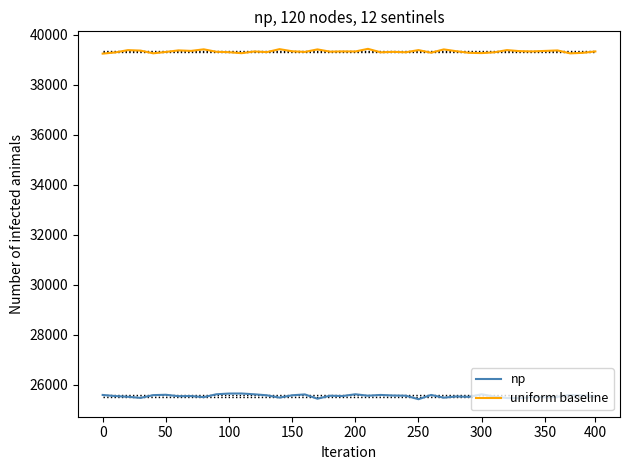

True or false: uniform baseline and np cross at least once.

False